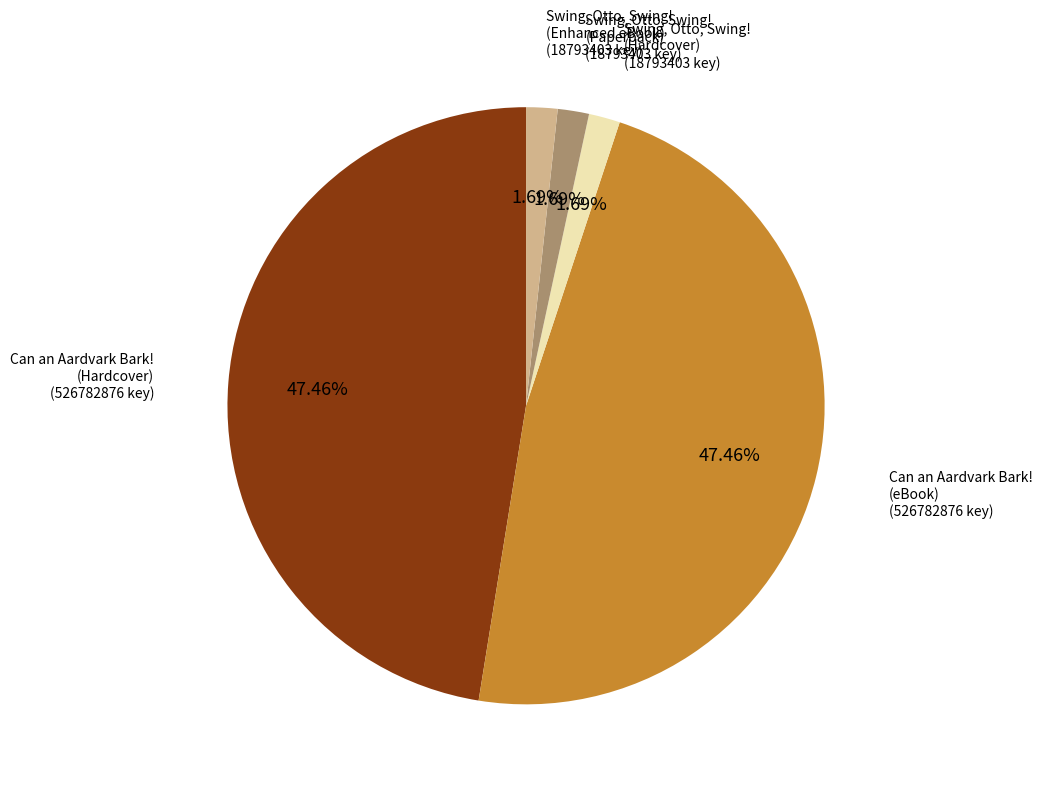

Is there a majority slice in this chart?

No